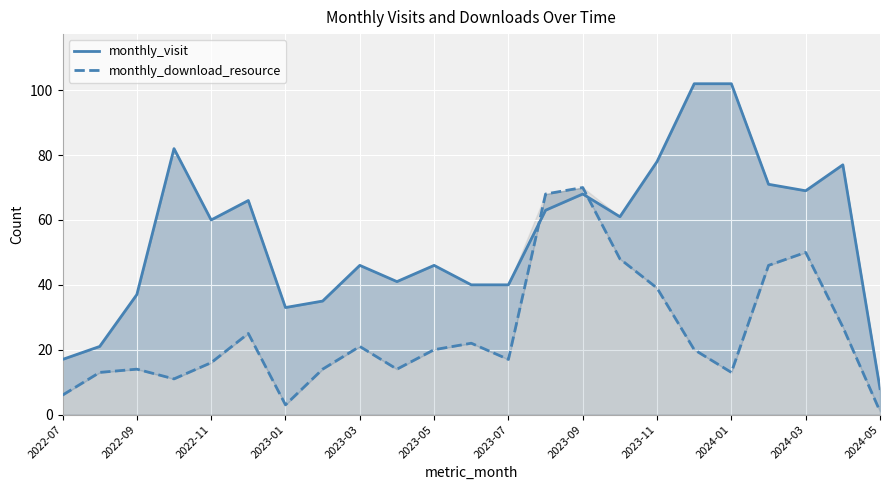

What is the value of the monthly_download_resource point at the 9th from the left?

21